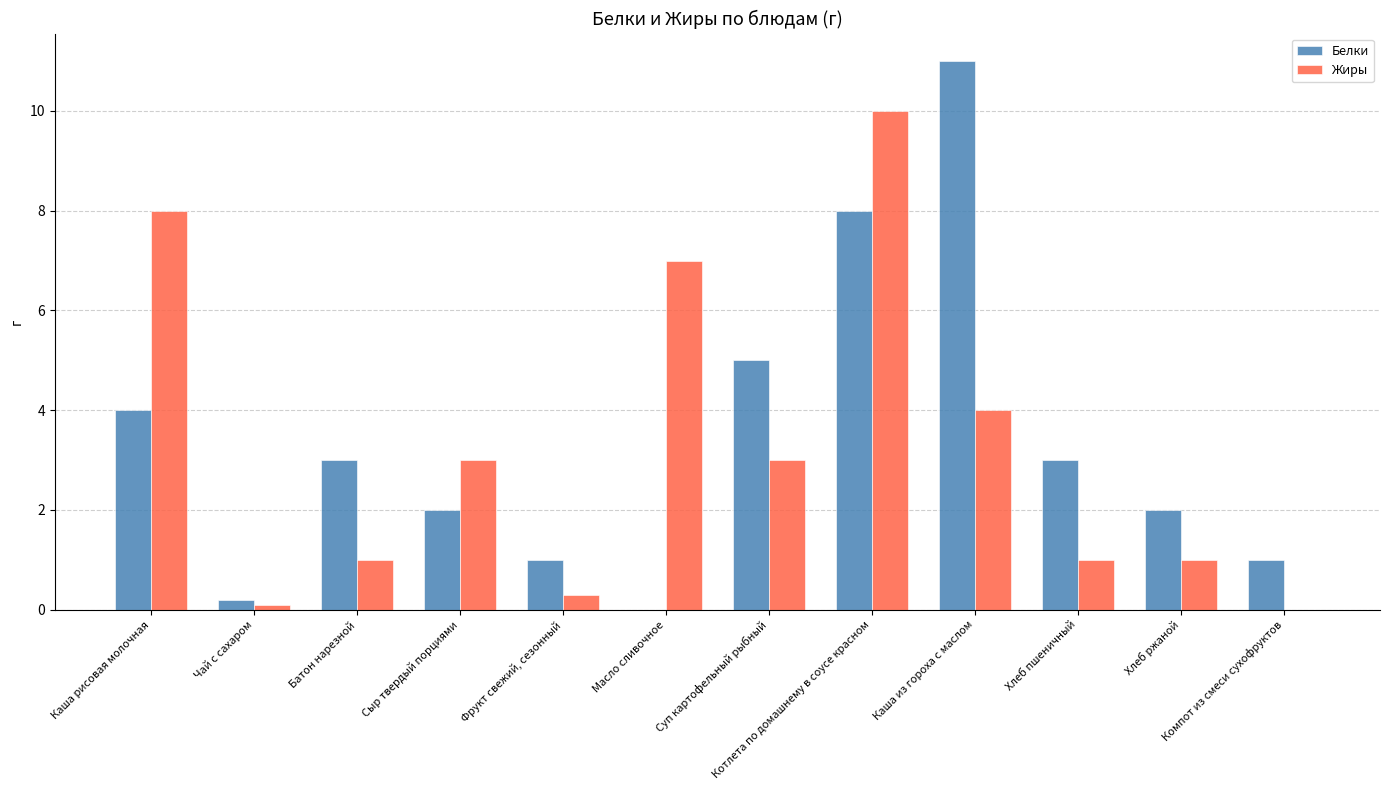

Between Чай с сахаром and Каша из гороха с маслом, which series saw the biggest shift?

Белки